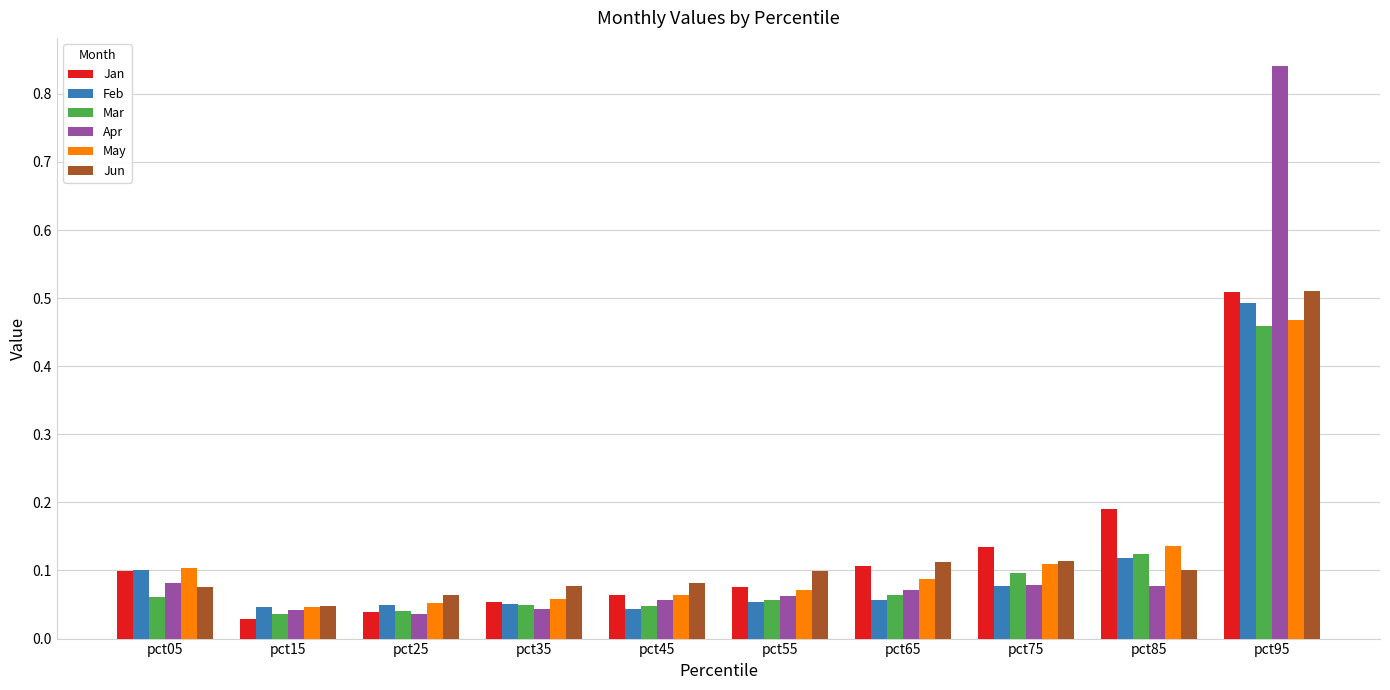

Are the bars grouped side by side (vs. stacked)?

Yes